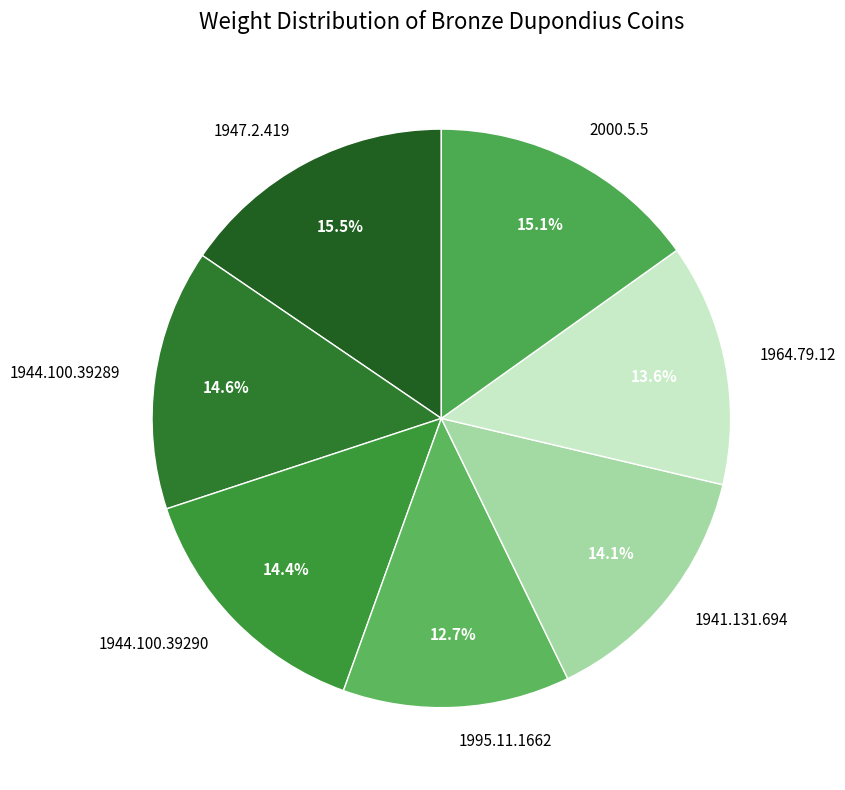

Which category has the smallest portion of the pie?

1995.11.1662